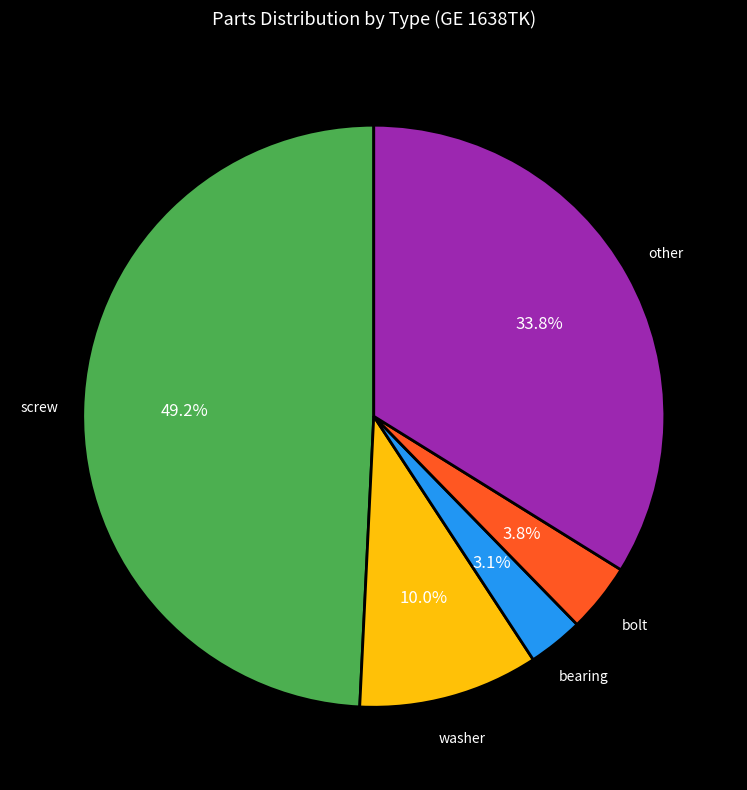

Does any single category account for the majority?

No